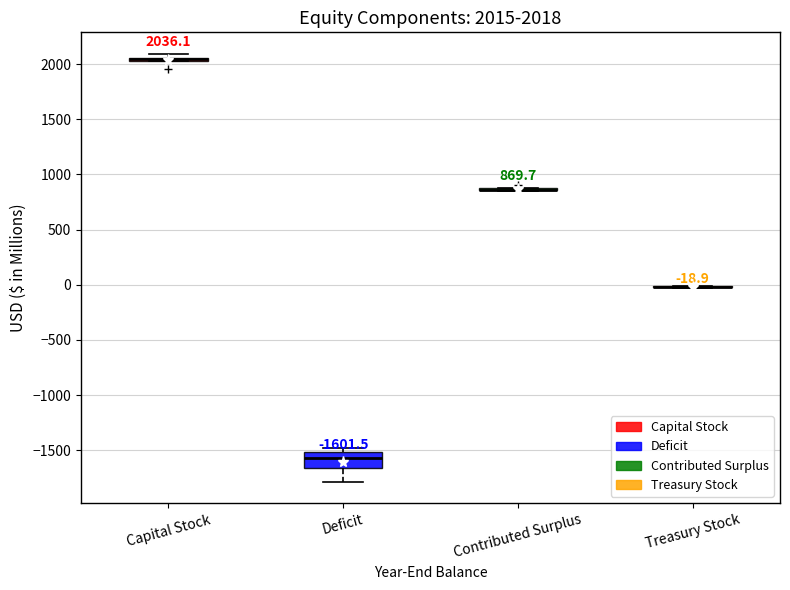

Which box is the tallest, from its lower edge to its upper edge?

Deficit